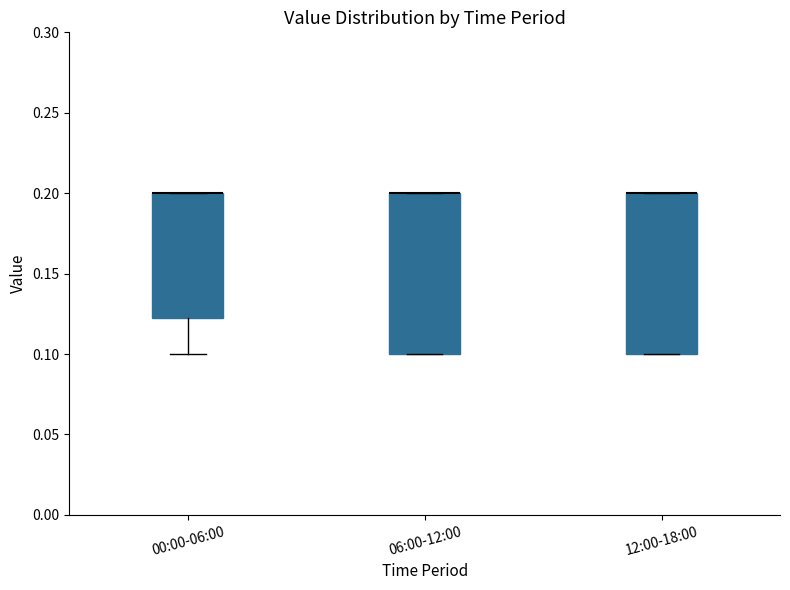

Reading left to right, transcribe this box plot: for each box, give where its median line is, the range the box spans, and where its two whiskers end, as read against the y-axis. The values are not printed on the chart, so give them approximately, as read against the axis.

00:00-06:00: median 0.200 (drawn on the box's upper edge), box 0.125 to 0.200, whiskers 0.100 to 0.200
06:00-12:00: median 0.200 (drawn on the box's upper edge), box 0.100 to 0.200, whiskers 0.100 to 0.200
12:00-18:00: median 0.200 (drawn on the box's upper edge), box 0.100 to 0.200, whiskers 0.100 to 0.200